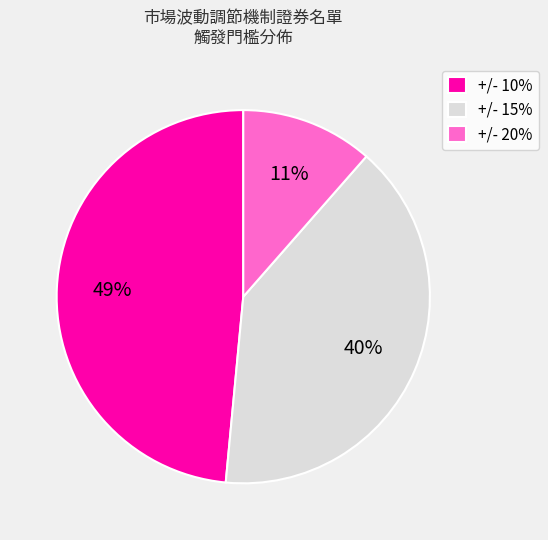

Which slice is the largest?

+/- 10%